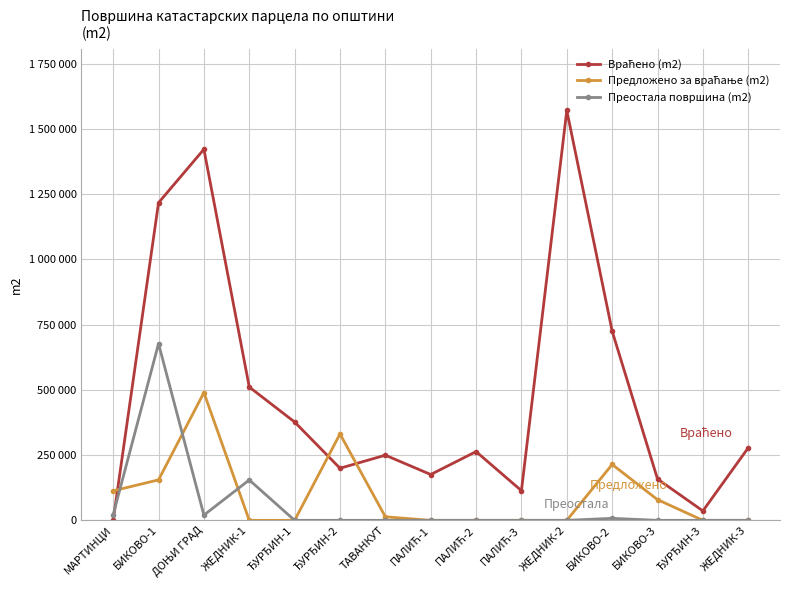

Does the chart have visible grid lines?

Yes